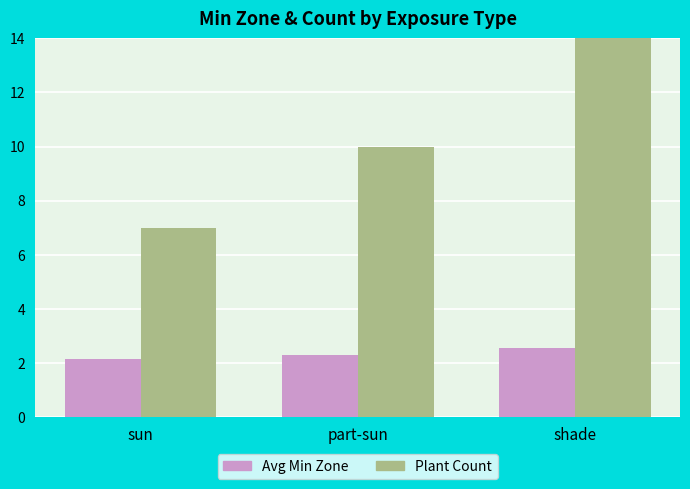

What position from the left is shade?

3